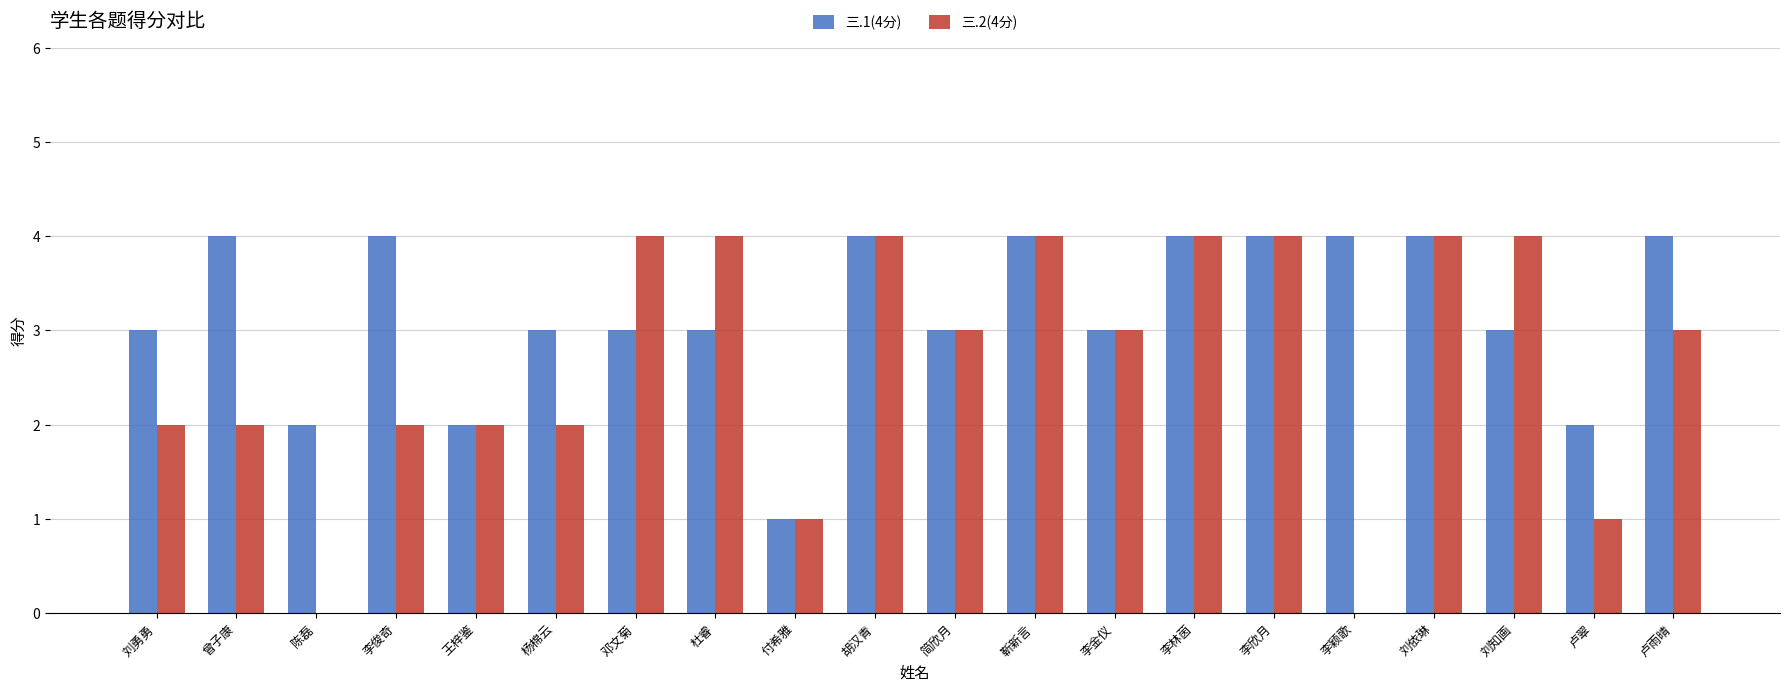

What is the total value across all series at 李欣月?

8